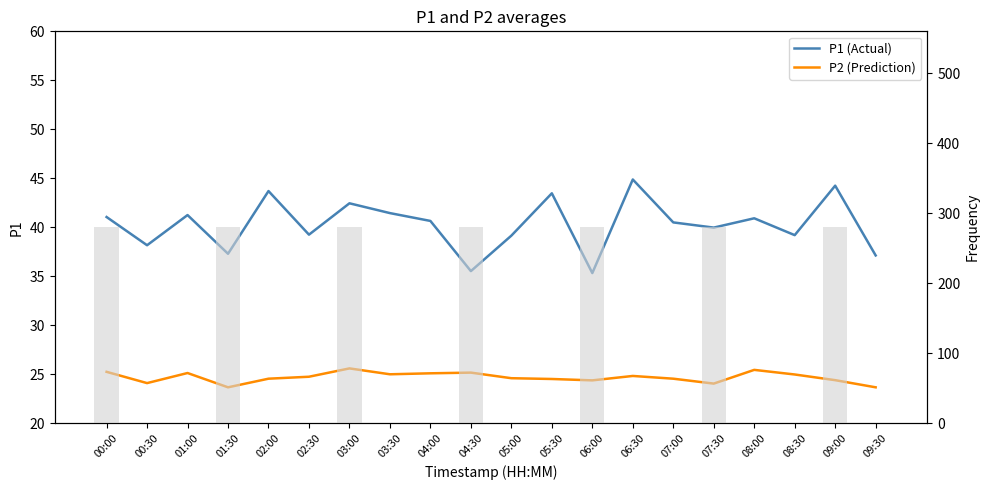

Count the number of categories in the chart.

20